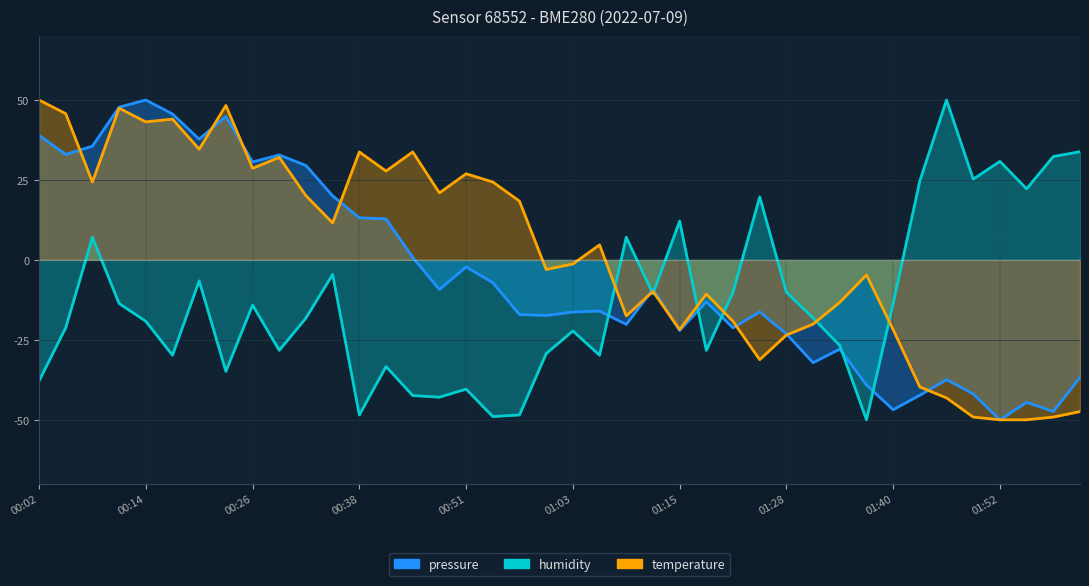

How many intersections are there between pressure and humidity?

7